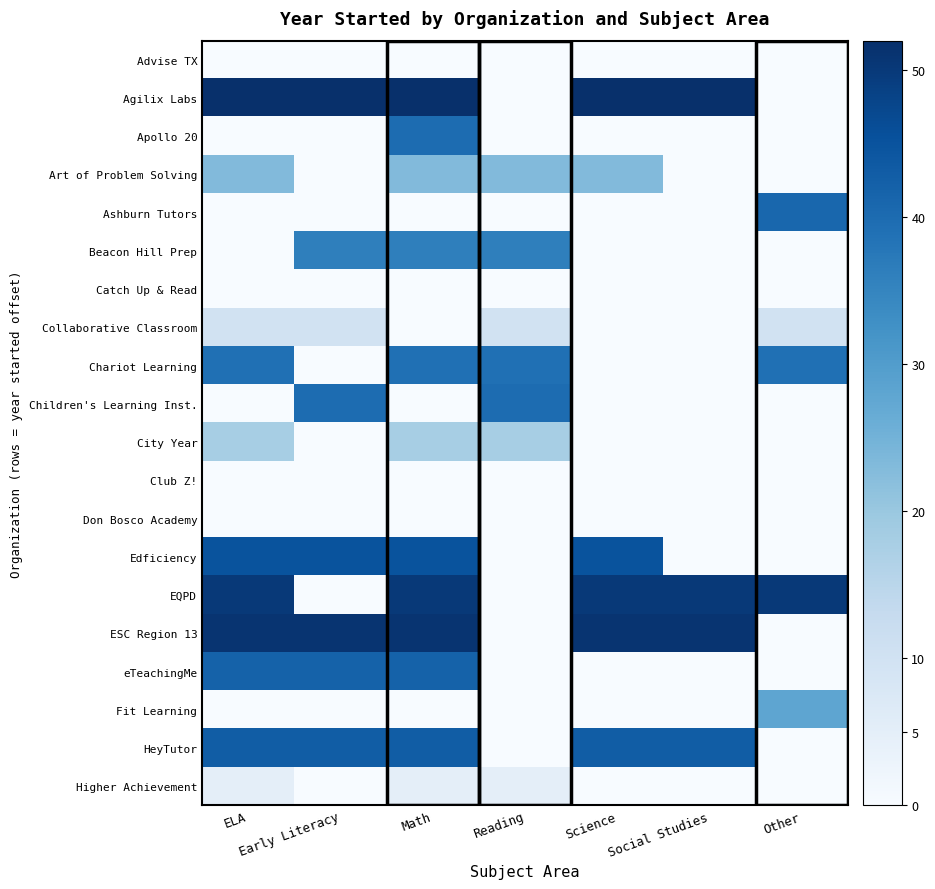

What is the total value across all series at Reading?

171